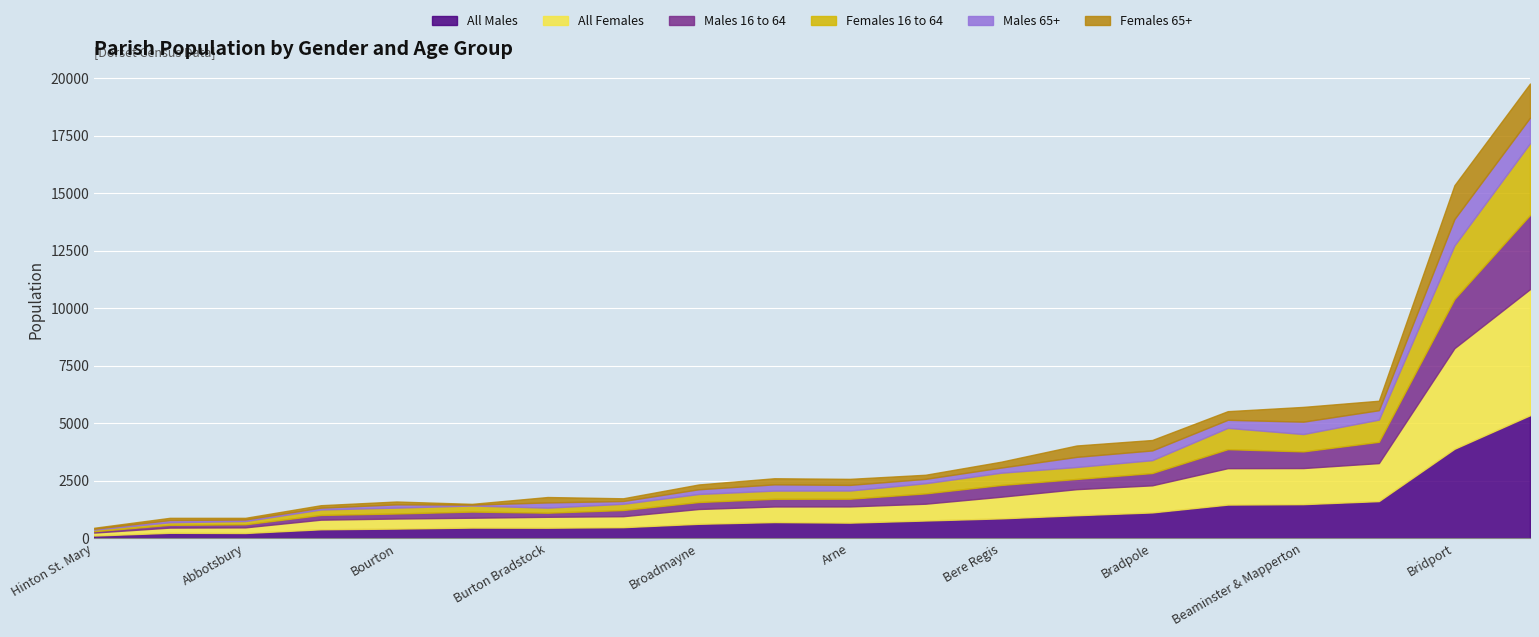

How many lines are shown in the chart?

6